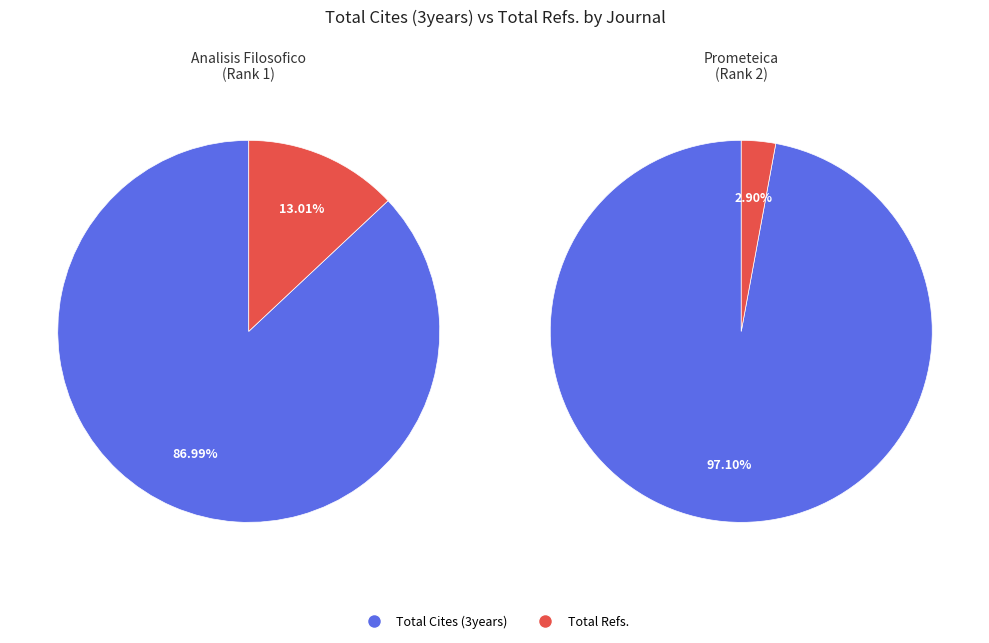

What is the spread (max minus min) of values at Analisis Filosofico?

445